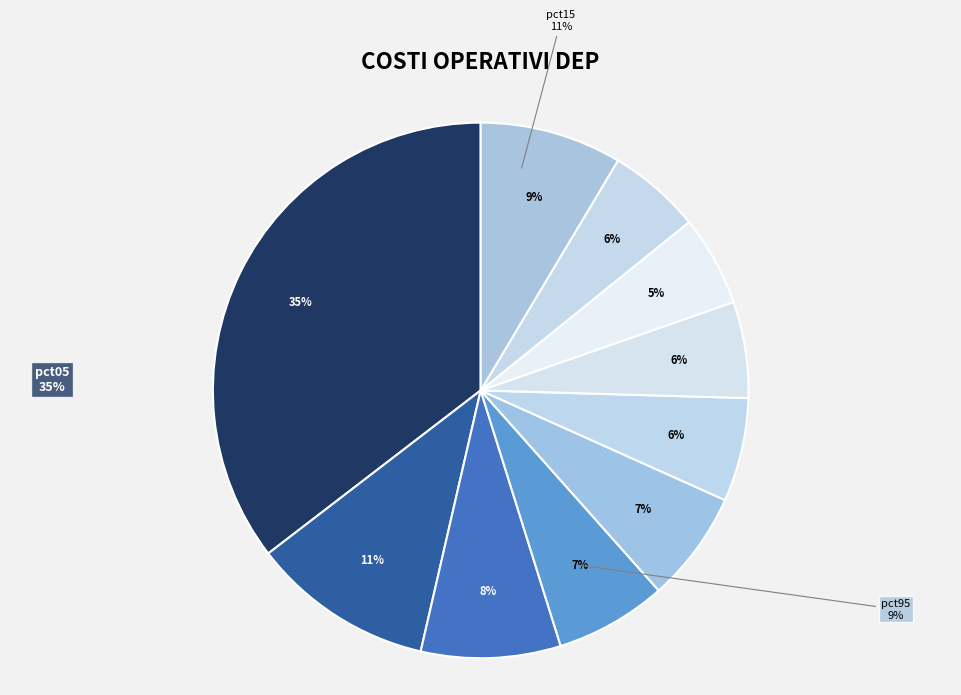

How much of the chart is everything except pct45?

93.3%